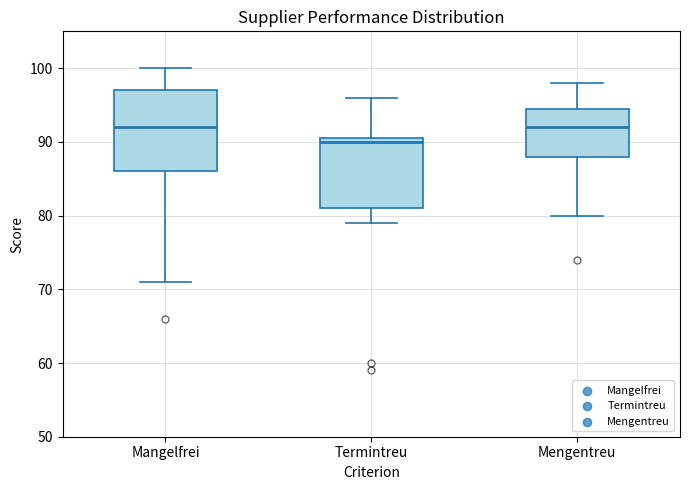

Which box has the lowest median line?

Termintreu